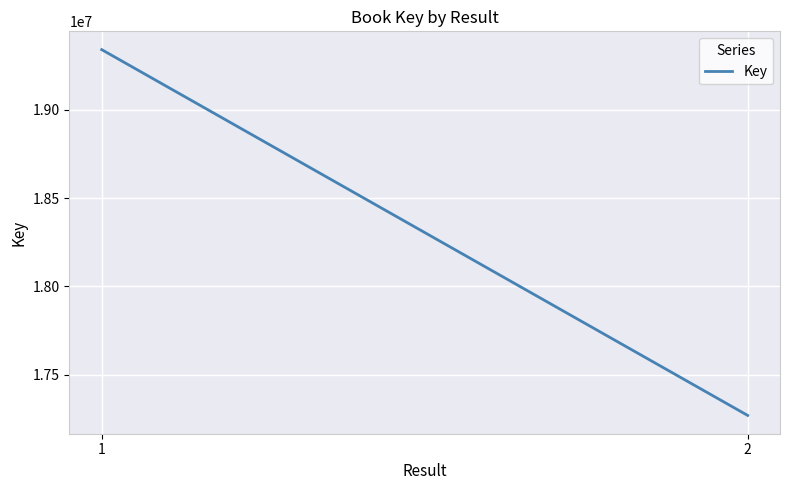

Reading left to right, transcribe all the data shown in this chart.

19339949	17270137